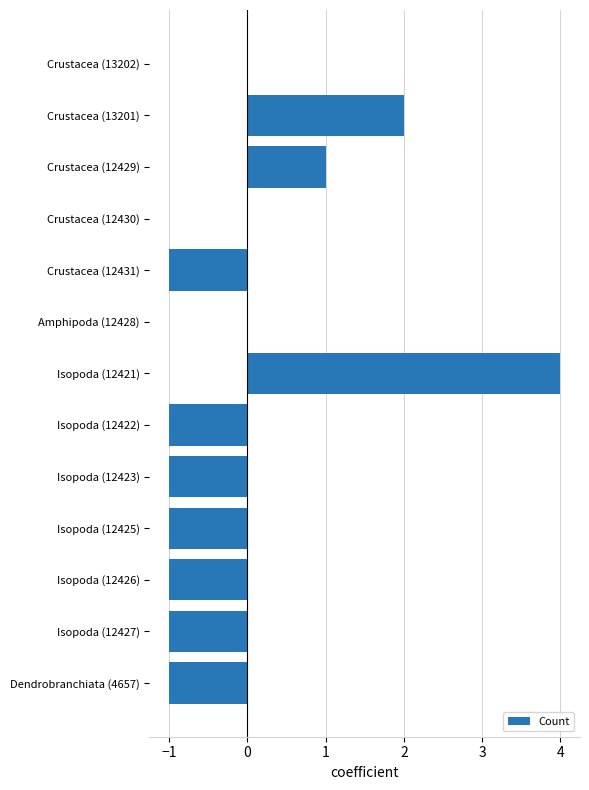

How many data points does each series have?

13